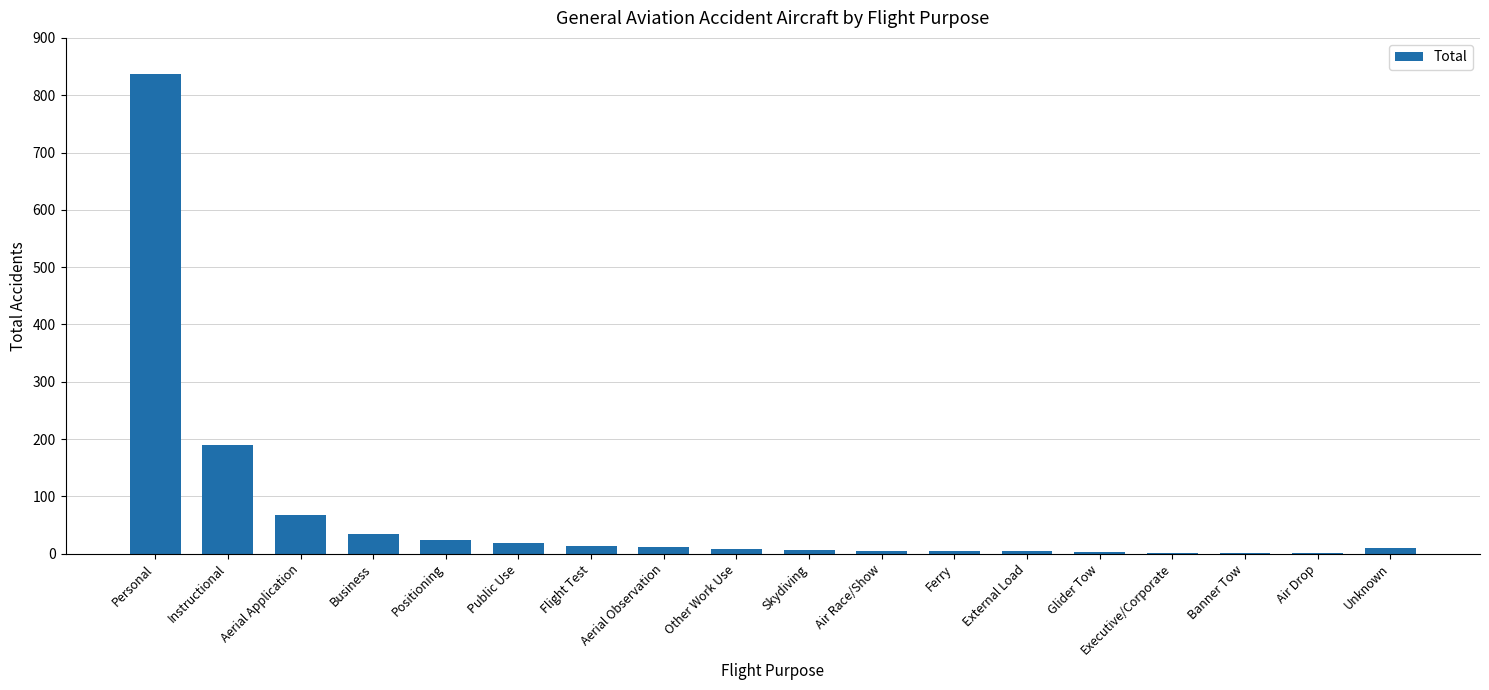

Approximately how many times larger is the value at Public Use compared to External Load?

4.5